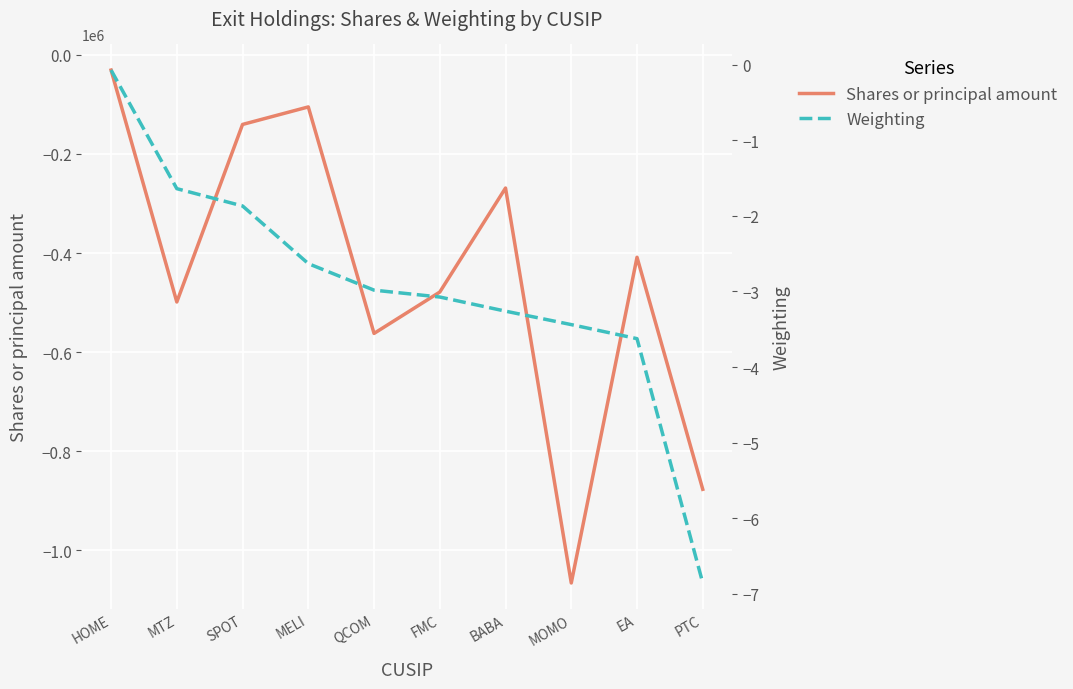

True or false: Weighting has more than 0 interior local peaks.

False